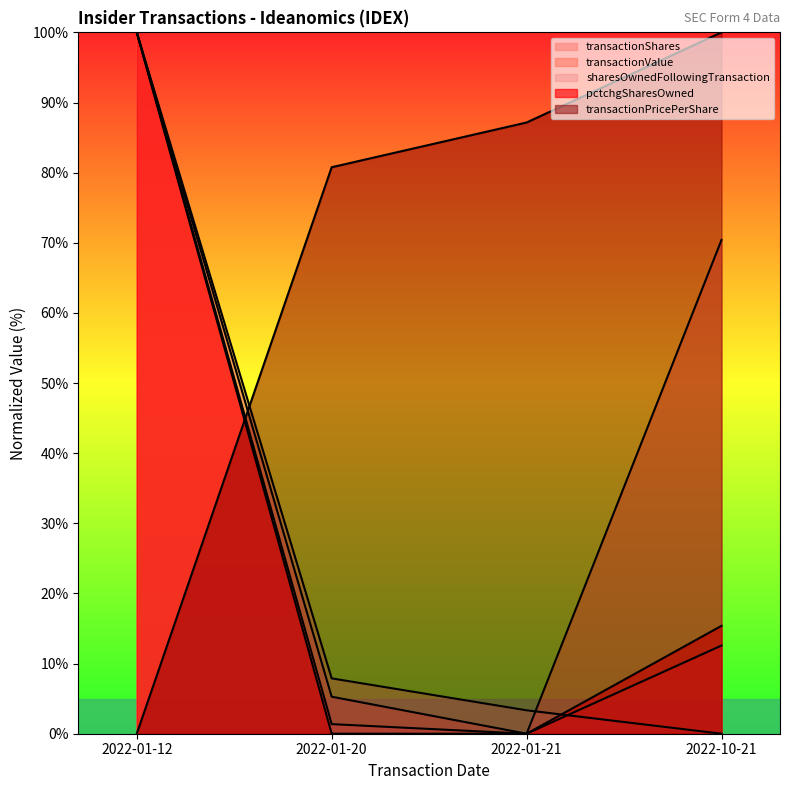

Rank the categories by sharesOwnedFollowingTransaction value from highest to lowest.

2022-01-12, 2022-01-20, 2022-01-21, 2022-10-21